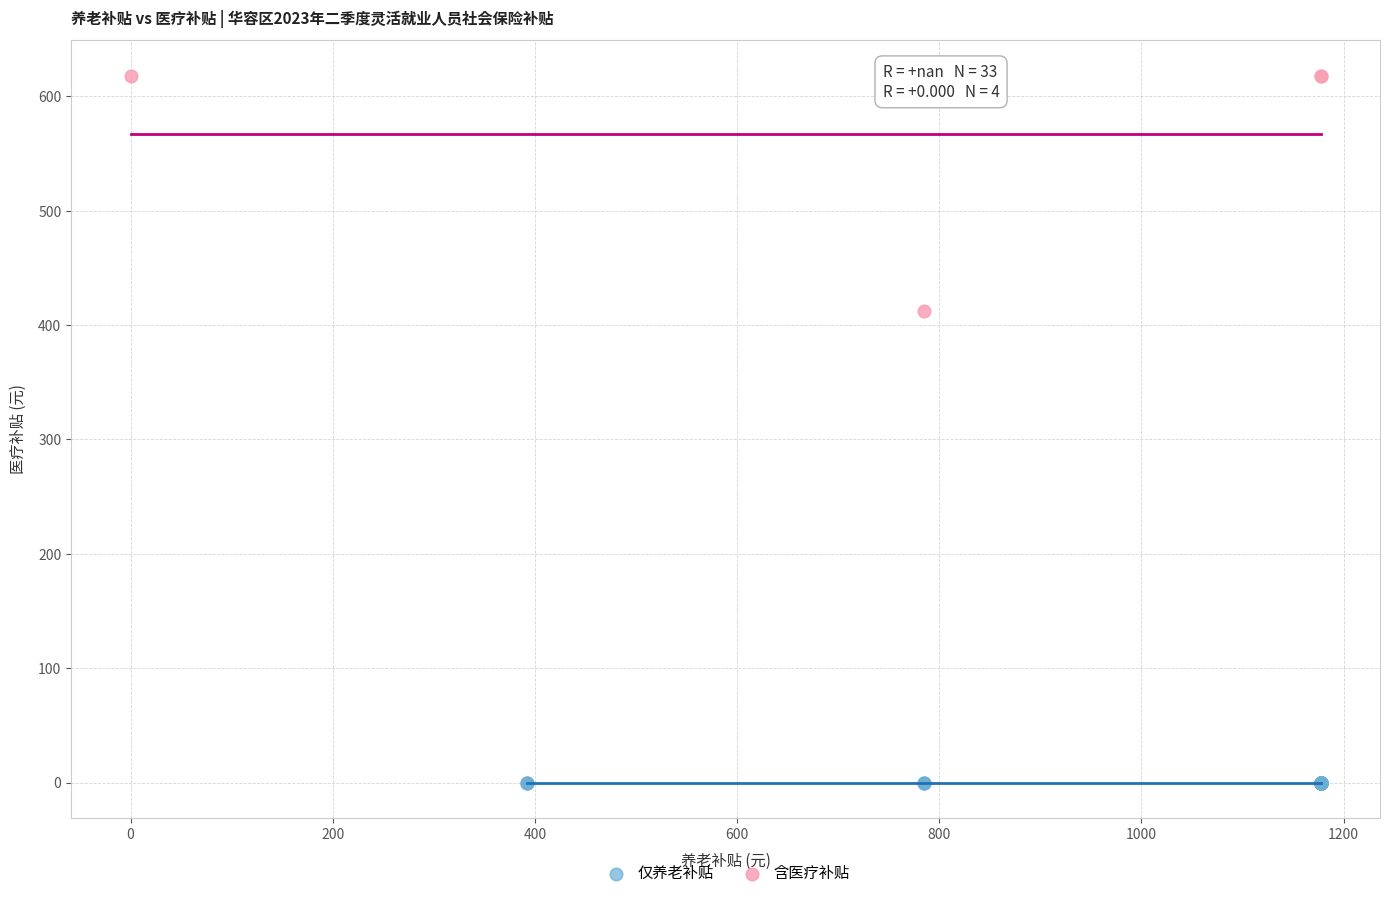

Which series reaches the minimum Y coordinate?

仅养老补贴